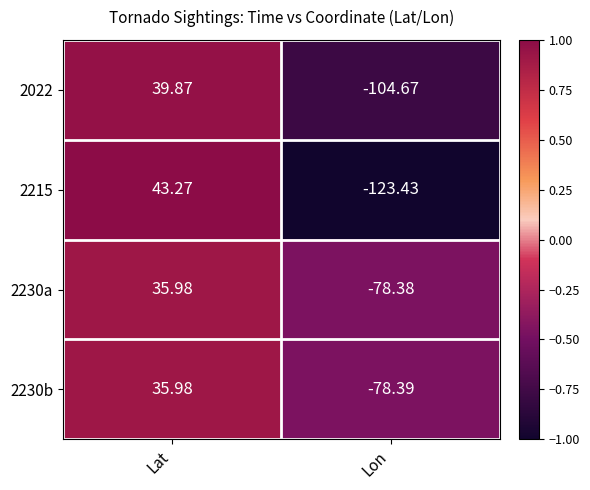

At which label does 2230b reach its peak?

Lat